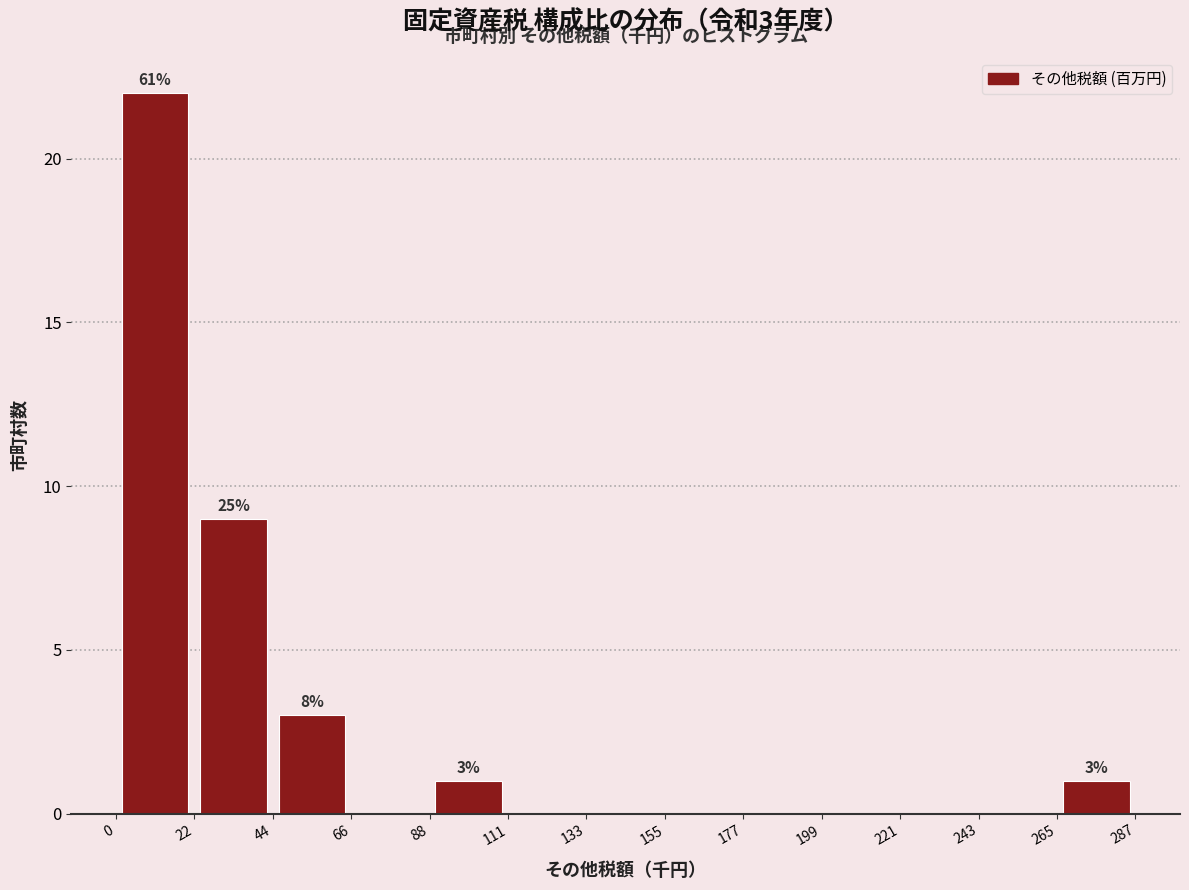

Which range on the x-axis has the tallest bar?

0 to 22